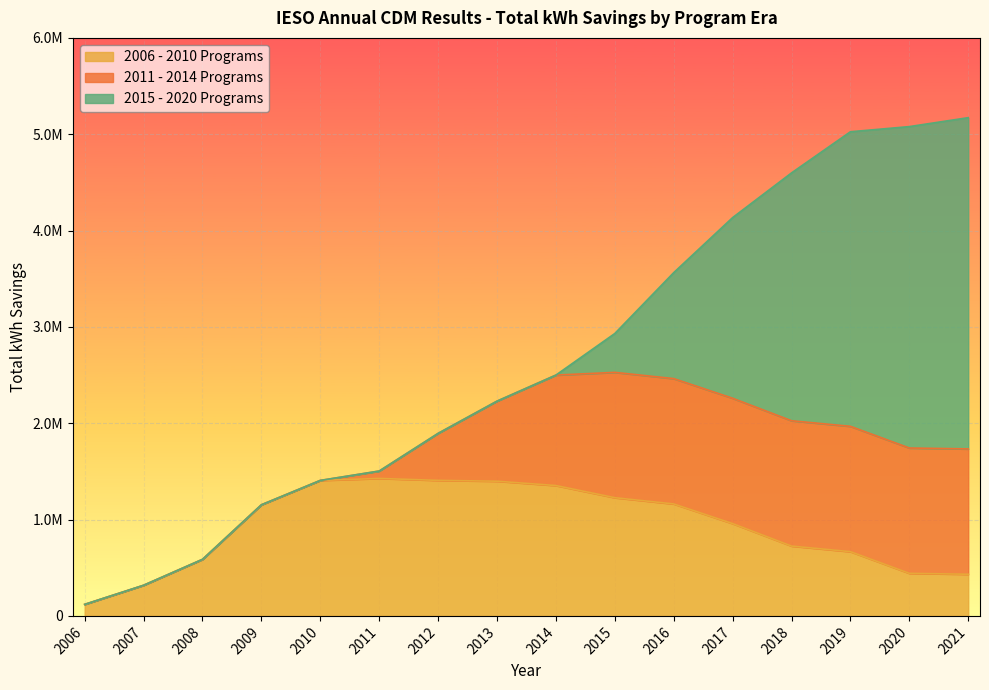

What is the maximum value for 2015 - 2020 Programs?

3438516.5